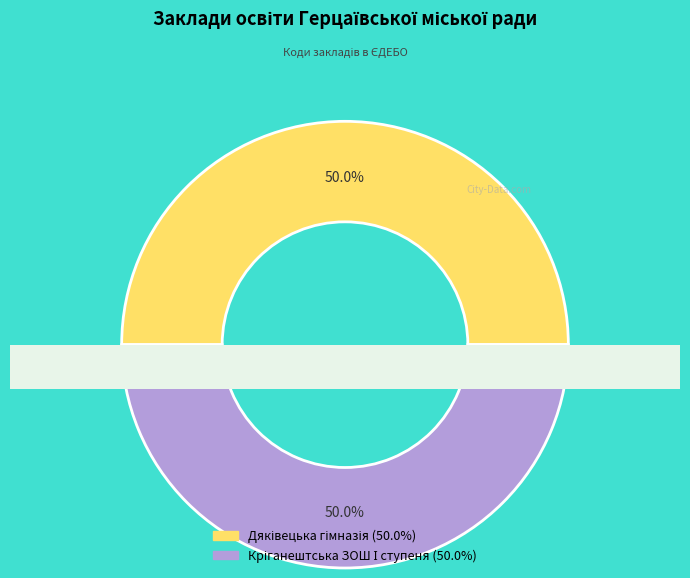

To the nearest percent, what portion does Кріганештська ЗОШ І ступеня represent?

50%